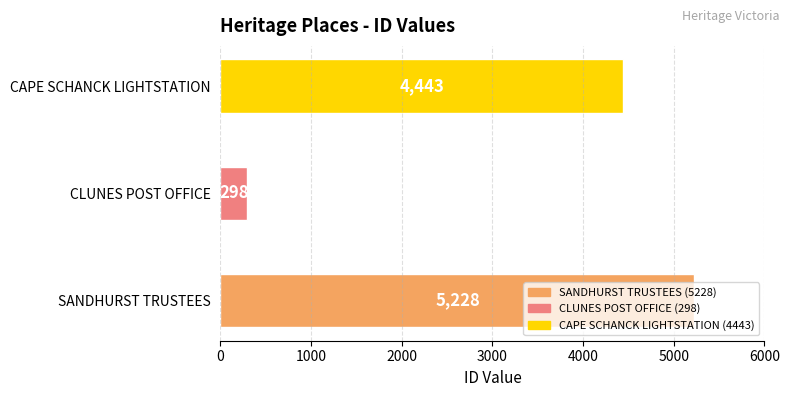

True or false: the data shows 8907 at SANDHURST TRUSTEES.

False